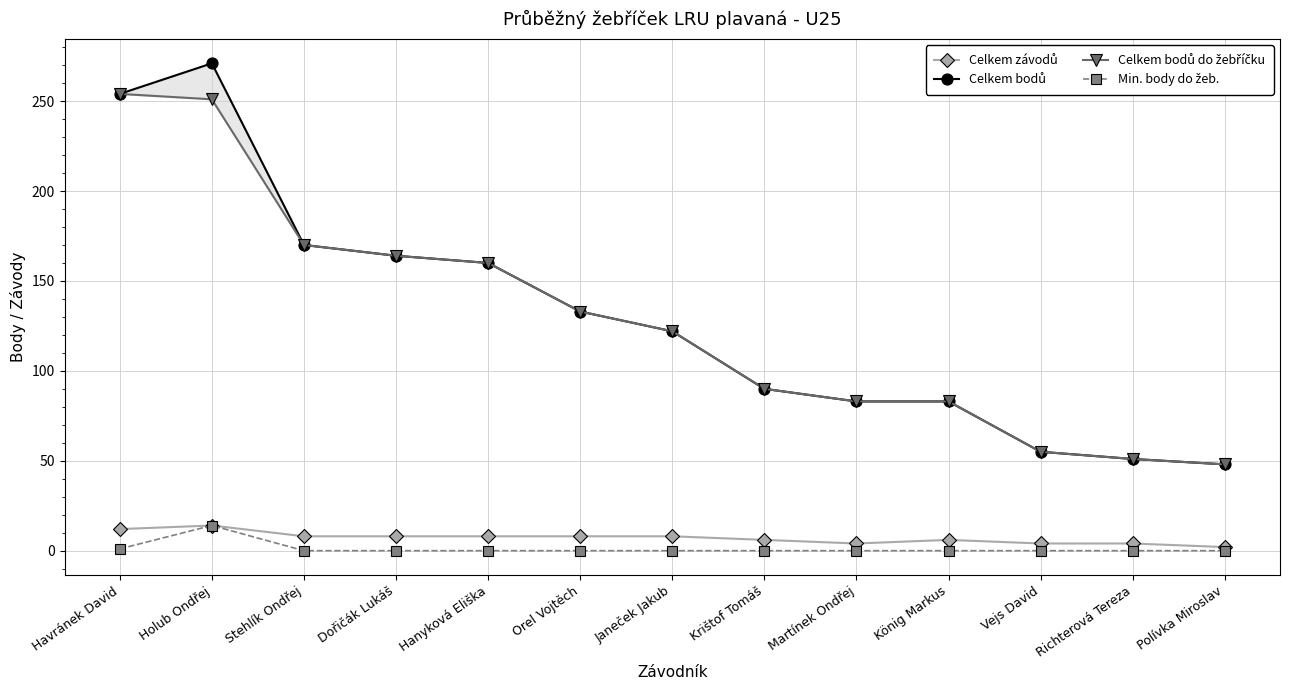

How many data points in Min. body do žeb. are above 0?

2